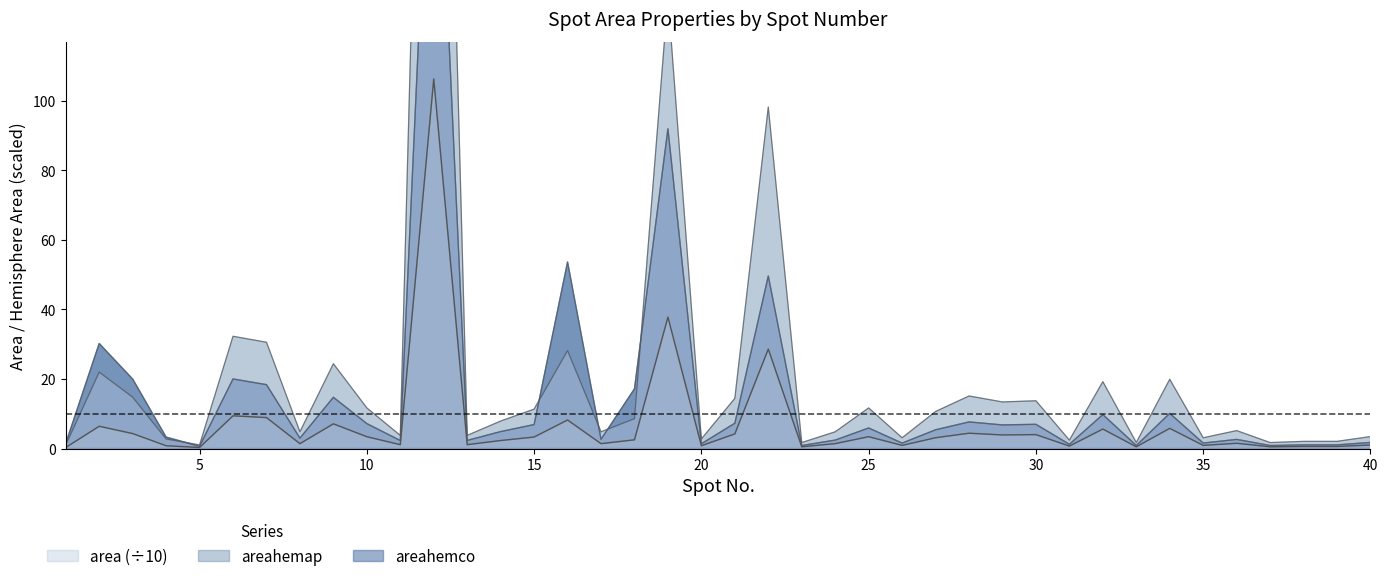

At which label does areahemap first exceed 8?

2